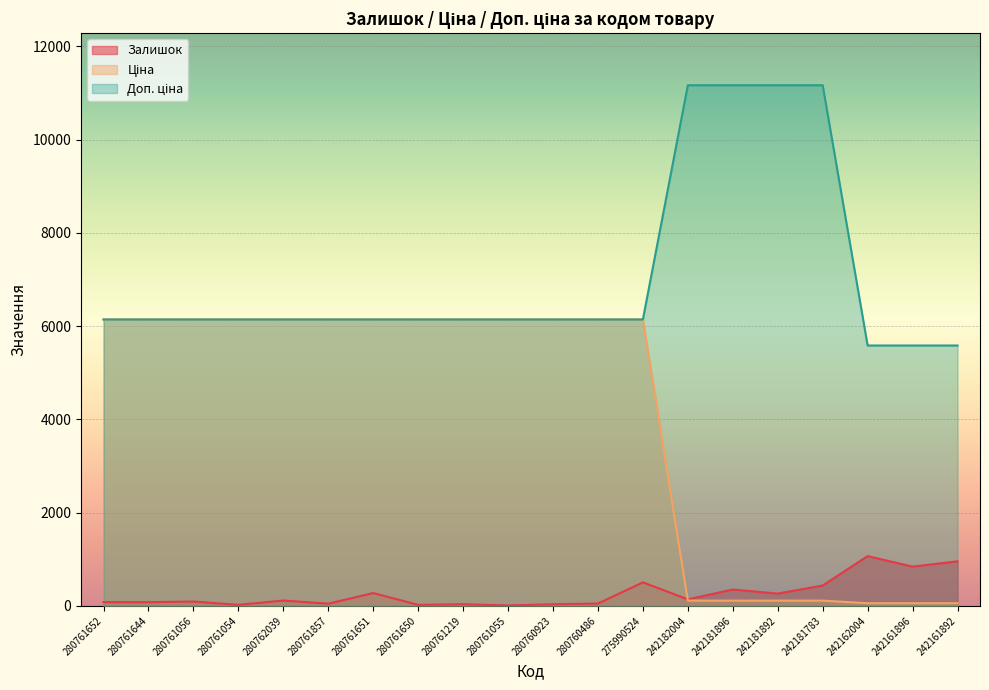

What is the total value across all series at 242182004?

11419.7